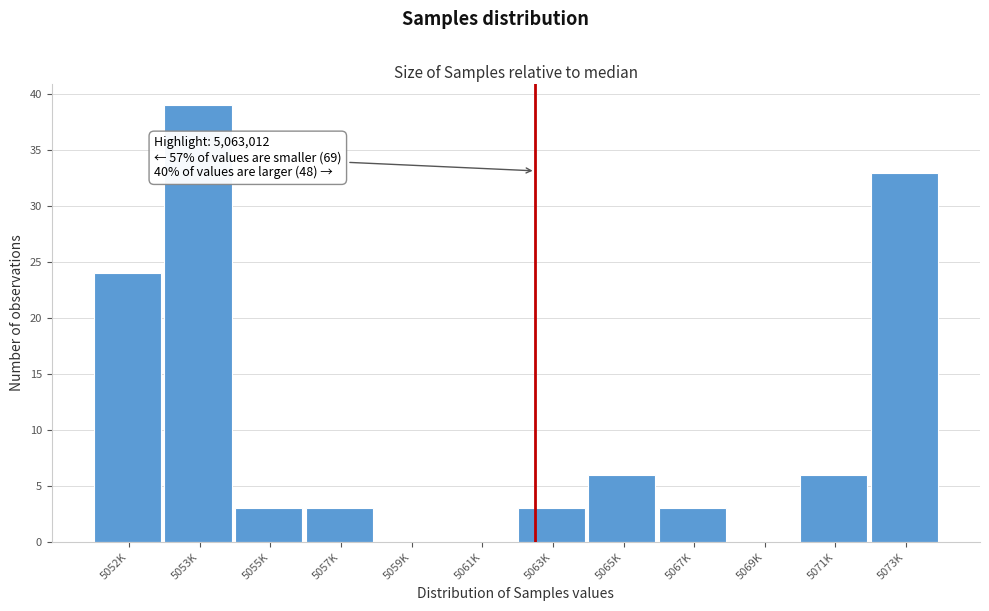

Reading right to left, extract all data points from this chart.

5073K=33	5071K=6	5069K=0	5067K=3	5065K=6	5063K=3	5061K=0	5059K=0	5057K=3	5055K=3	5053K=39	5052K=24